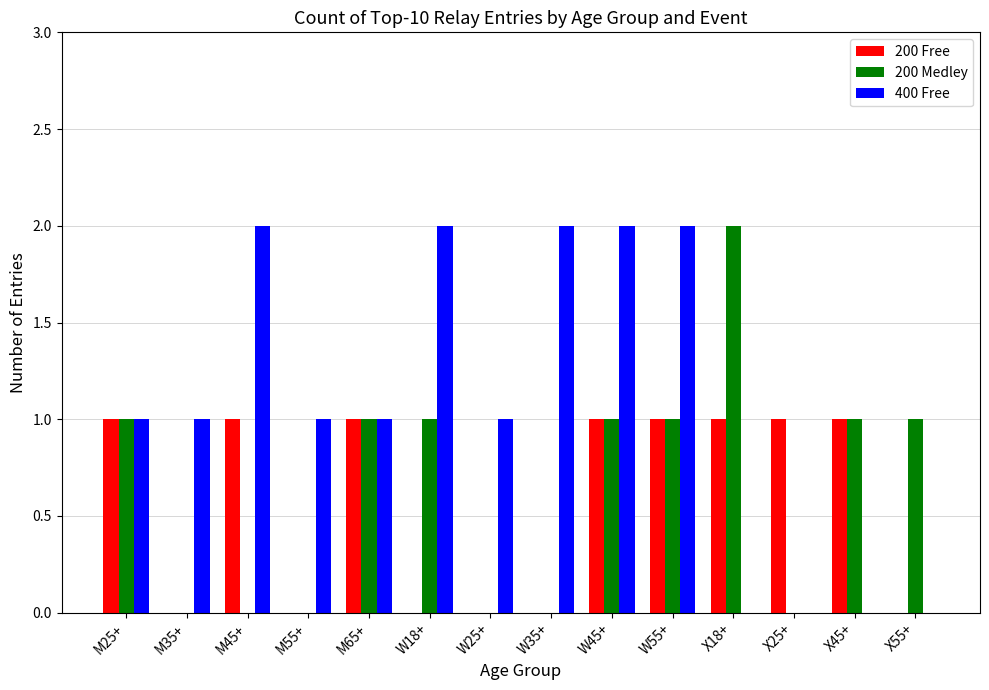

How many data points does each series have?

14